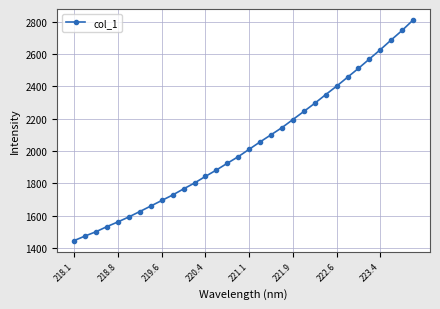

What is the value of the 23rd point from the left?

2295.2